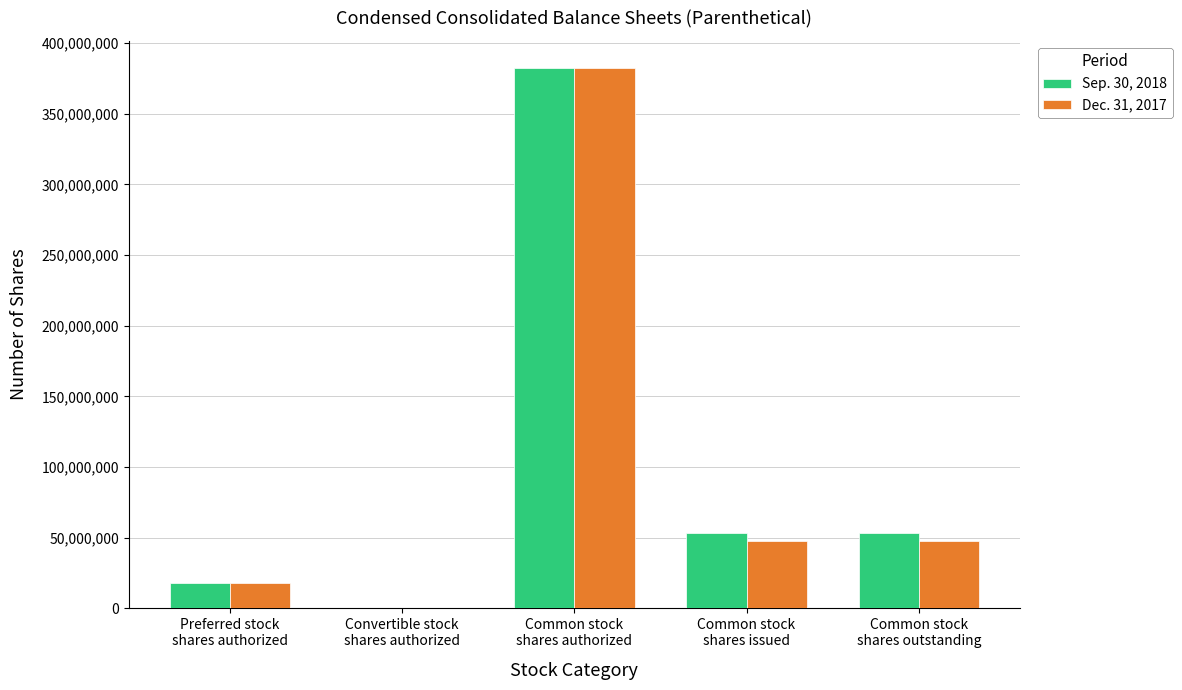

True or false: Dec. 31, 2017 has a value of 62229904 at Common stock
shares issued.

False